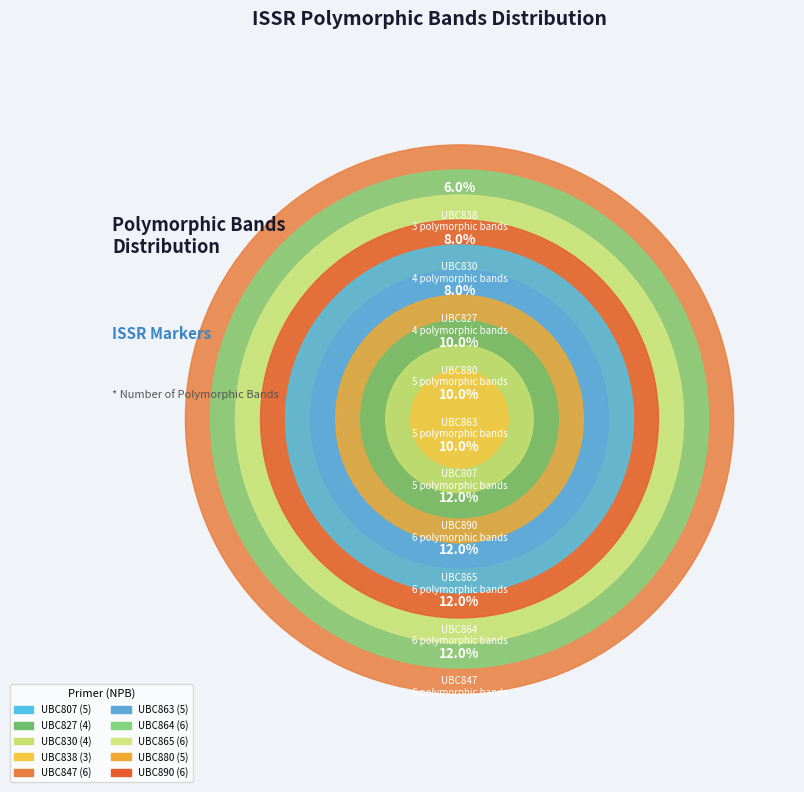

Rank the categories by value from highest to lowest.

UBC847, UBC864, UBC865, UBC890, UBC807, UBC863, UBC880, UBC827, UBC830, UBC838